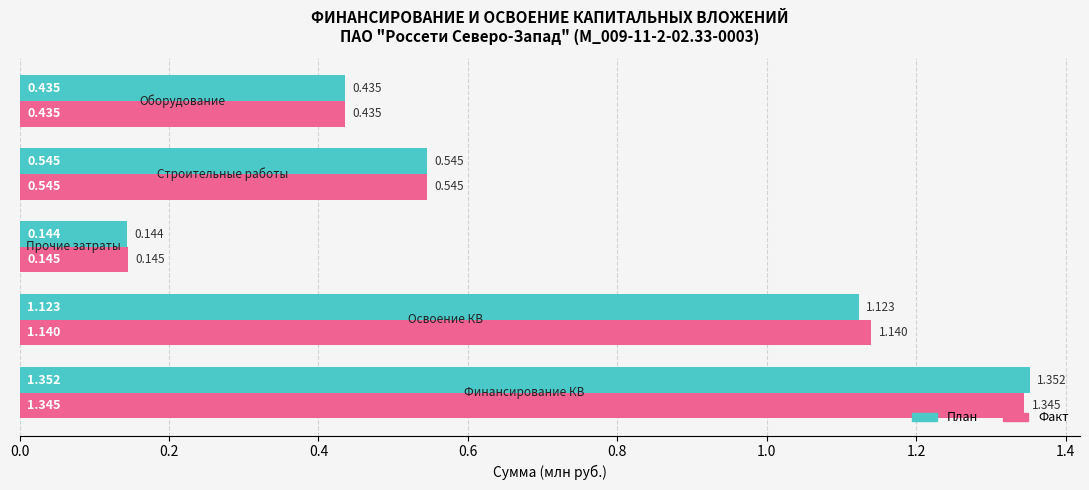

Rank the series by their maximum value, from lowest to highest.

Факт, План